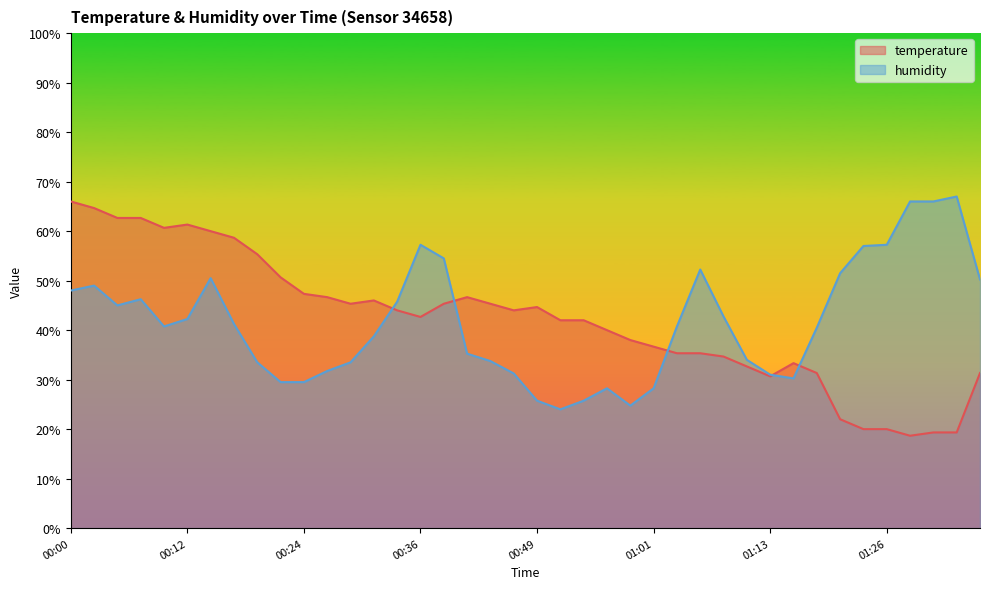

Which series has the widest spread of values?

temperature